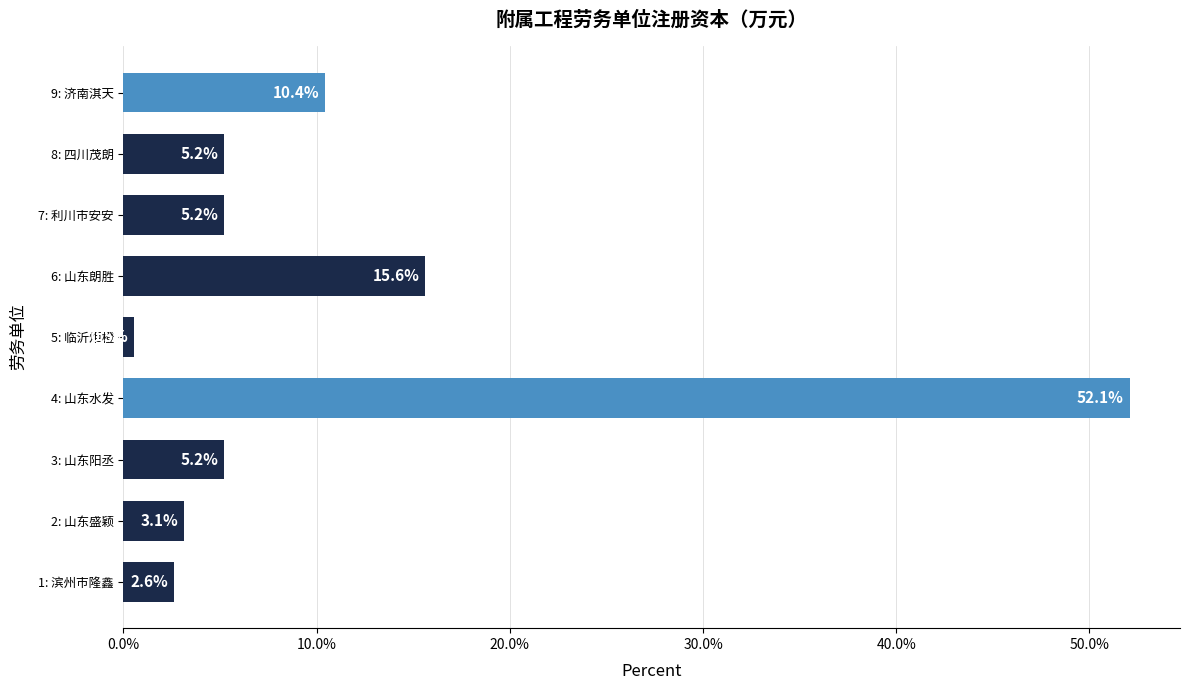

How many series are shown in this chart?

1